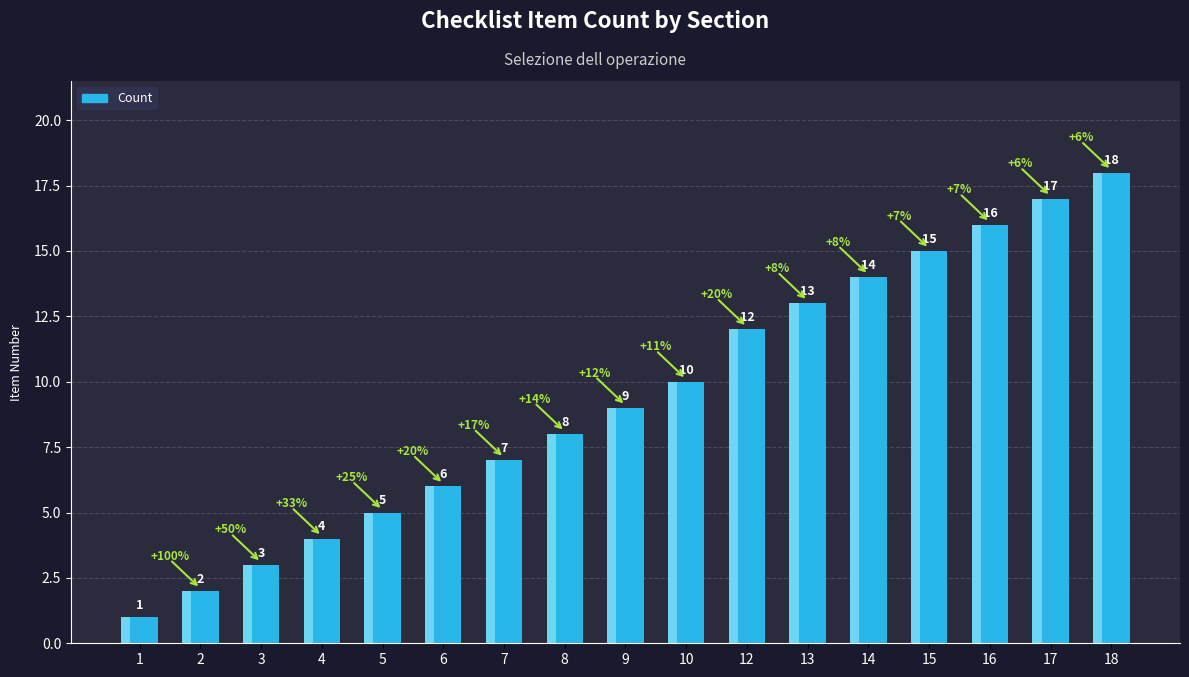

Is it true that the value at 2 is 1?

False